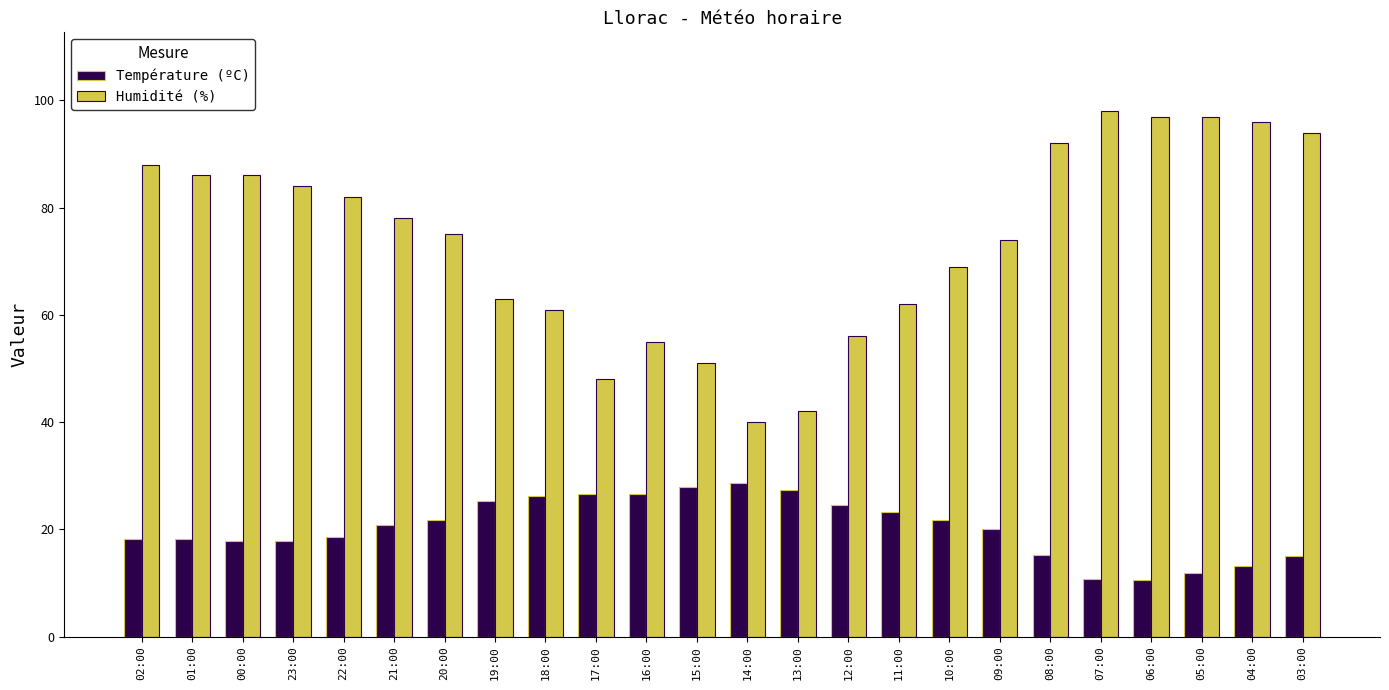

How many distinct data groups are displayed?

2